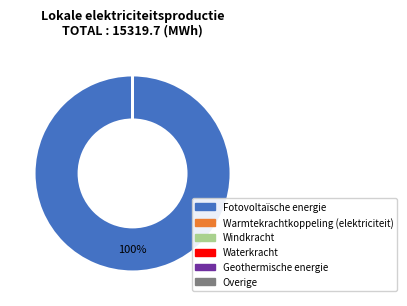

To the nearest percent, what is the difference between the largest and smallest slice percentages?

100%